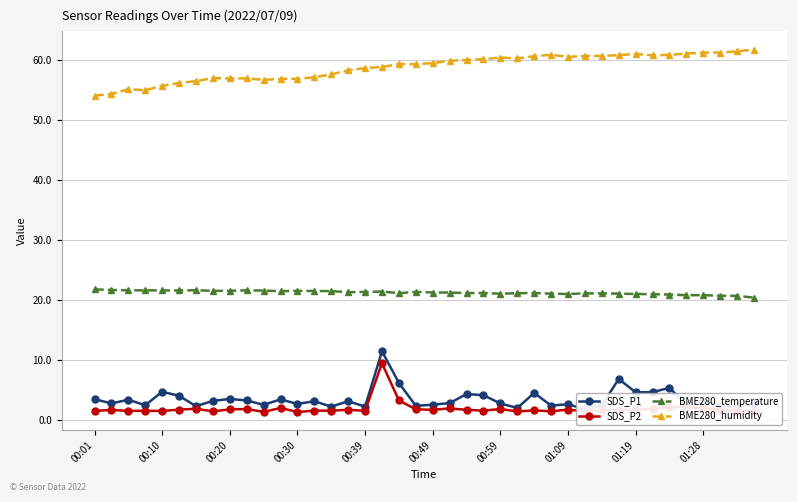

What is the maximum value shown in the chart?

61.8